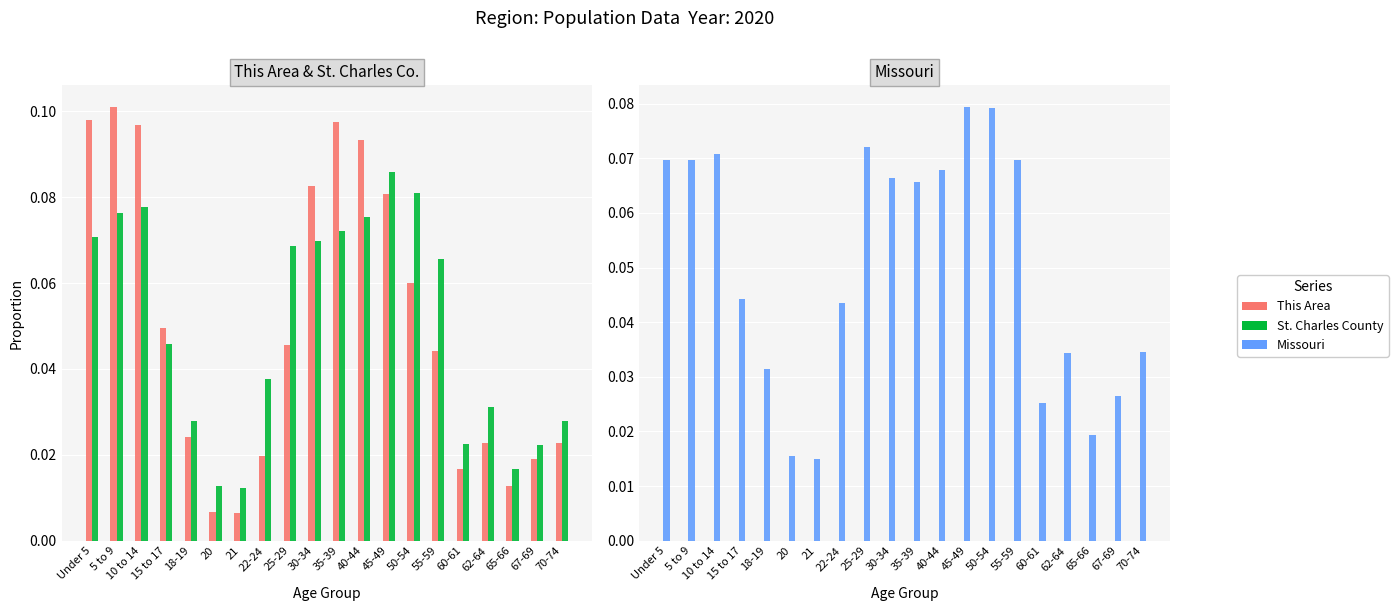

Which has a higher value, 70-74 or Under 5?

Under 5